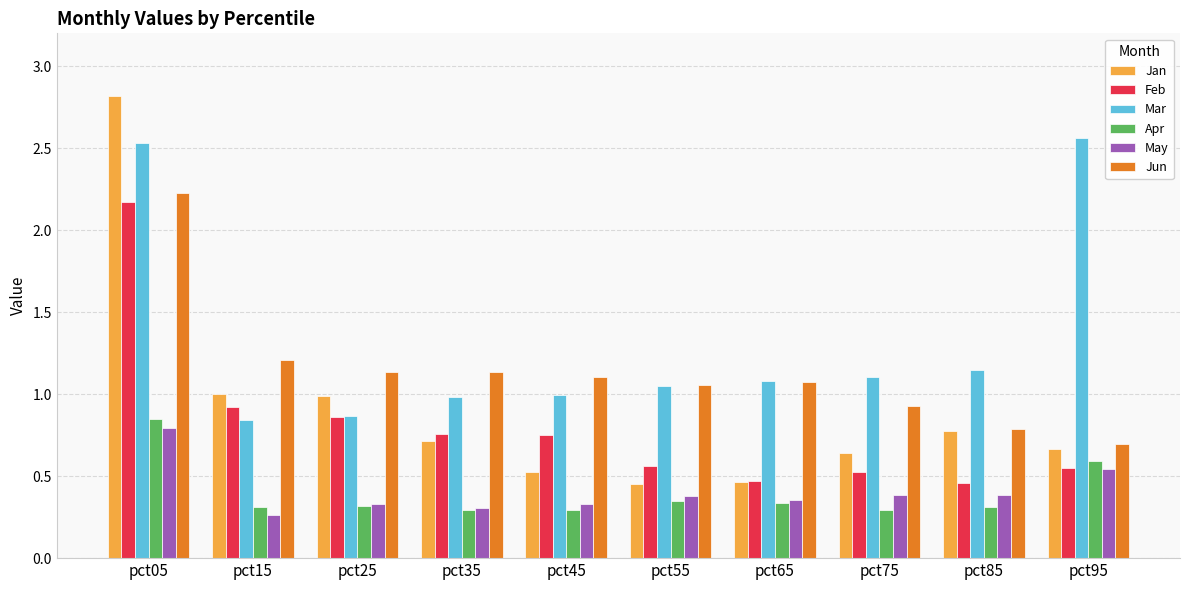

How many bars are there in each group?

6